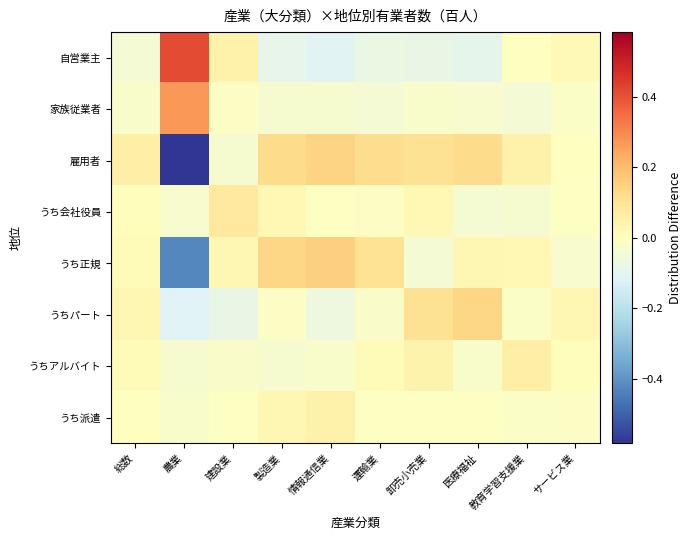

Which series has the largest range (max minus min)?

雇用者